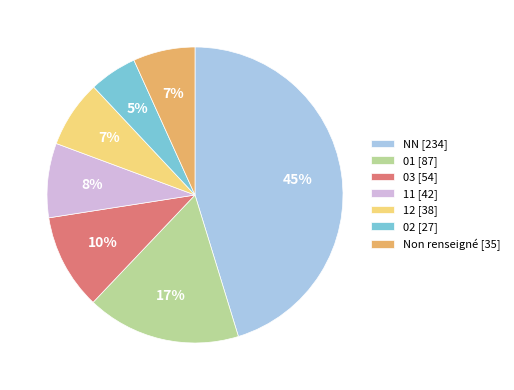

The Non renseigné [35] slice represents 7% of the pie. True or false?

True